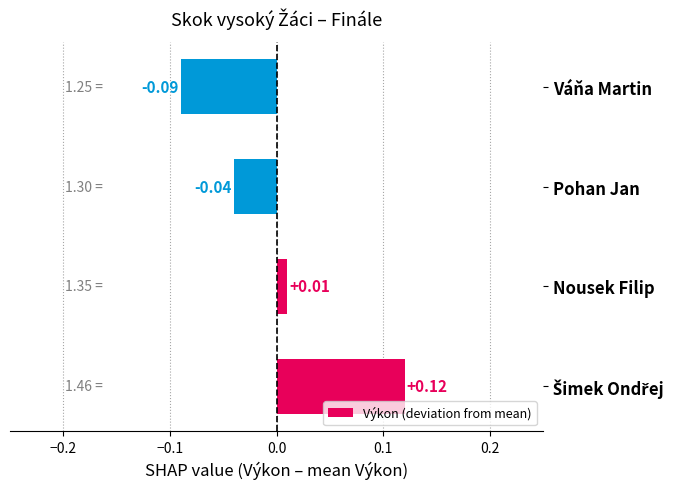

Which has a higher value, Váňa Martin or Pohan Jan?

Pohan Jan